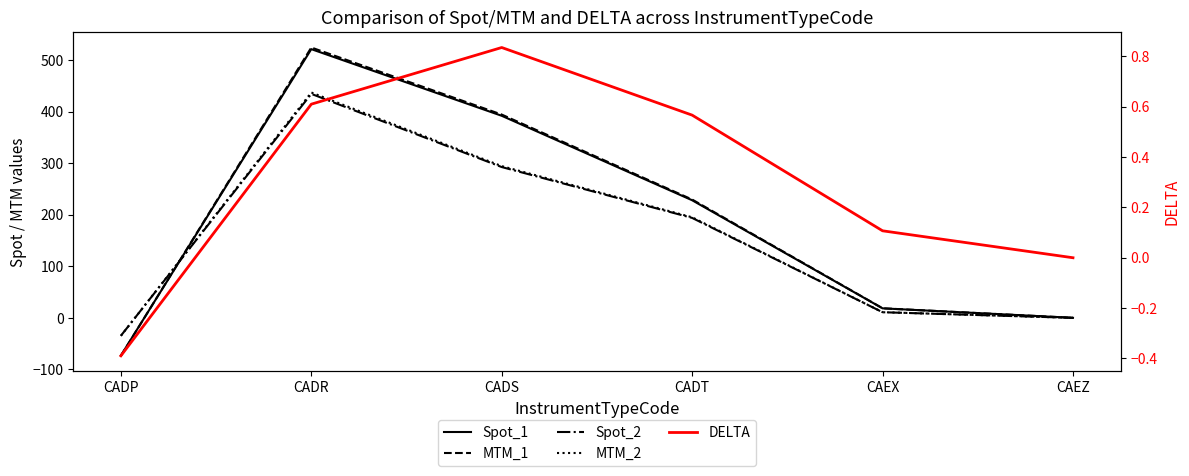

True or false: DELTA and MTM_2 cross at least once.

True